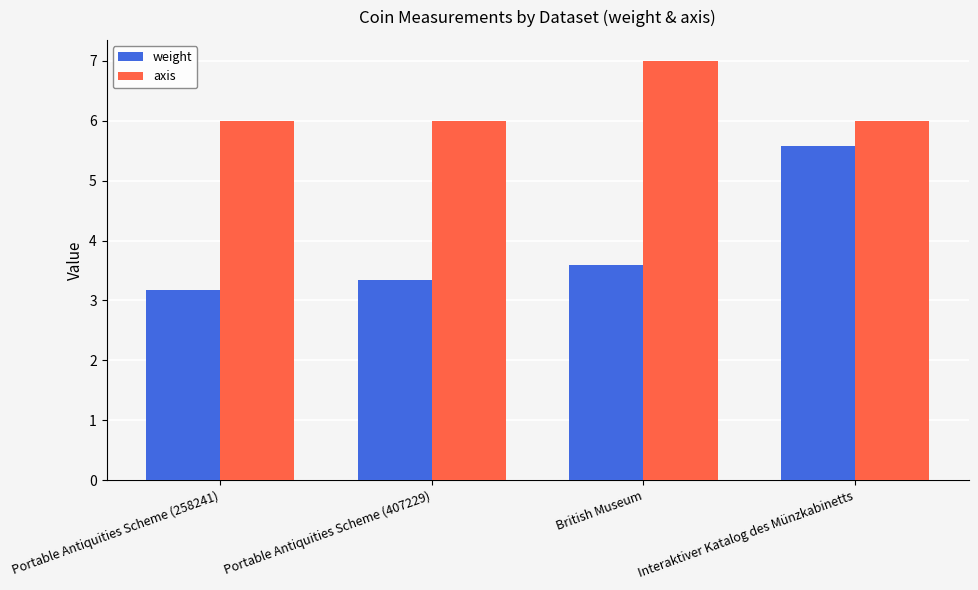

Reading left to right, transcribe all the data shown in this chart.

weight: 3.2	3.3	3.6	5.6
axis: 6.0	6.0	7.0	6.0